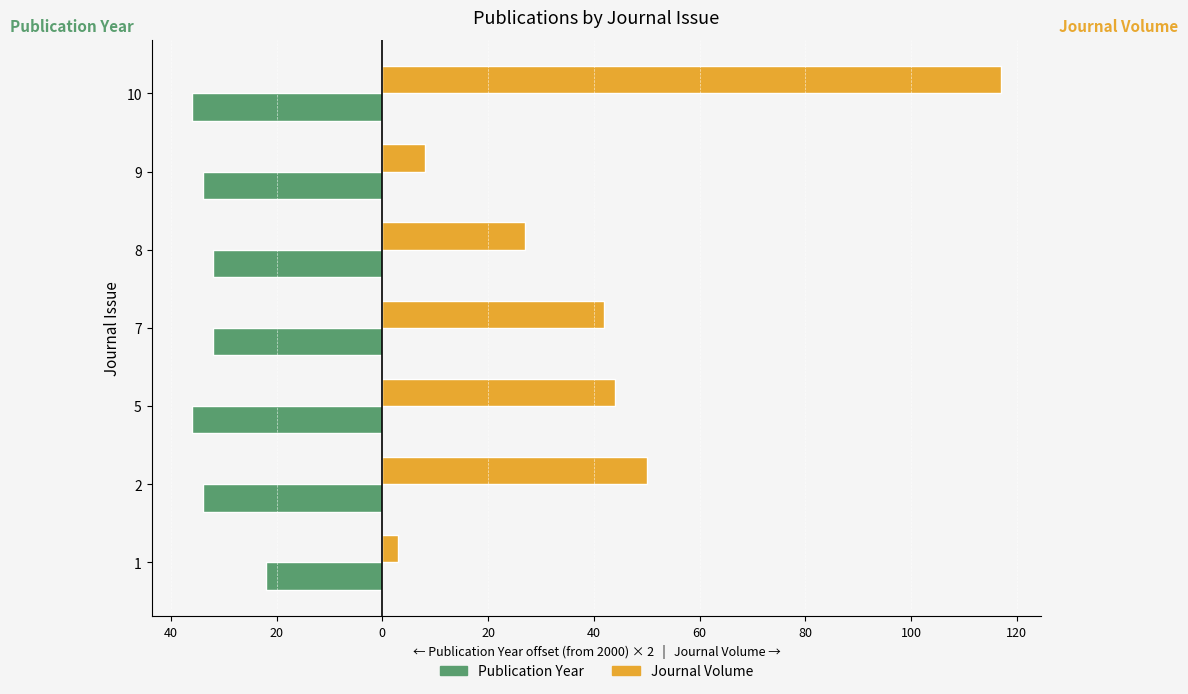

Rank the series by their maximum value, from highest to lowest.

Journal Volume, Publication Year